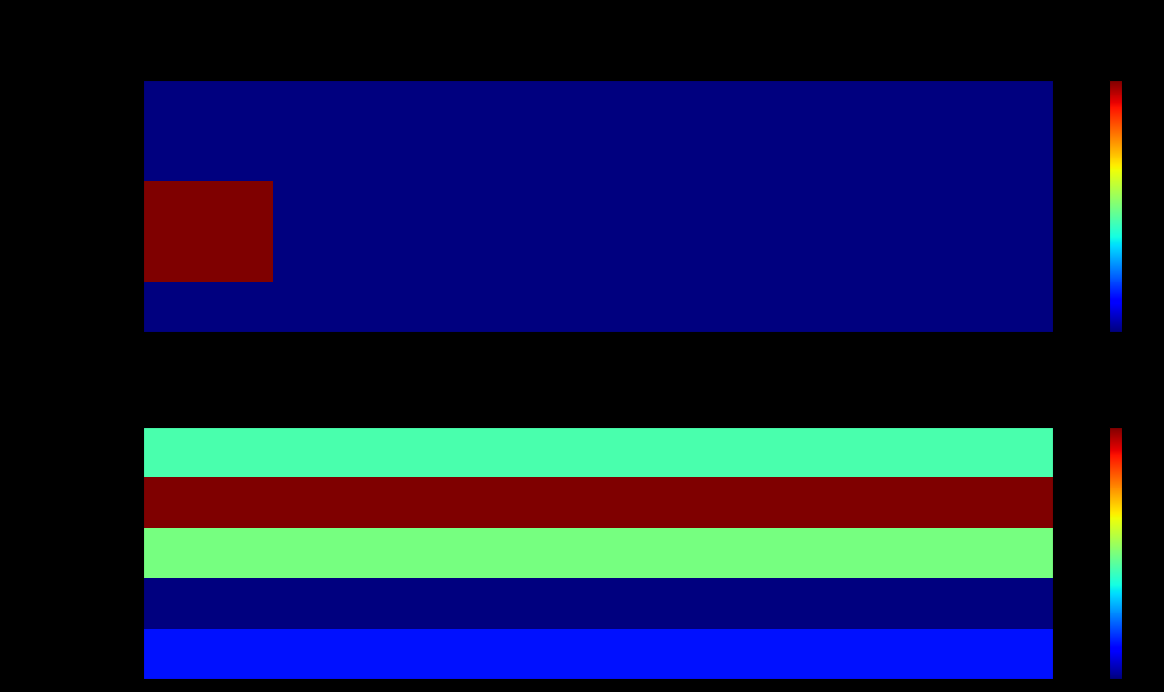

Rank the series by their maximum value, from highest to lowest.

田中 保 (206mo), 德村 彰 (120mo), 小暮 健太朗 (111mo), 福田 達也 (60mo), 福澤 健治 (36mo)